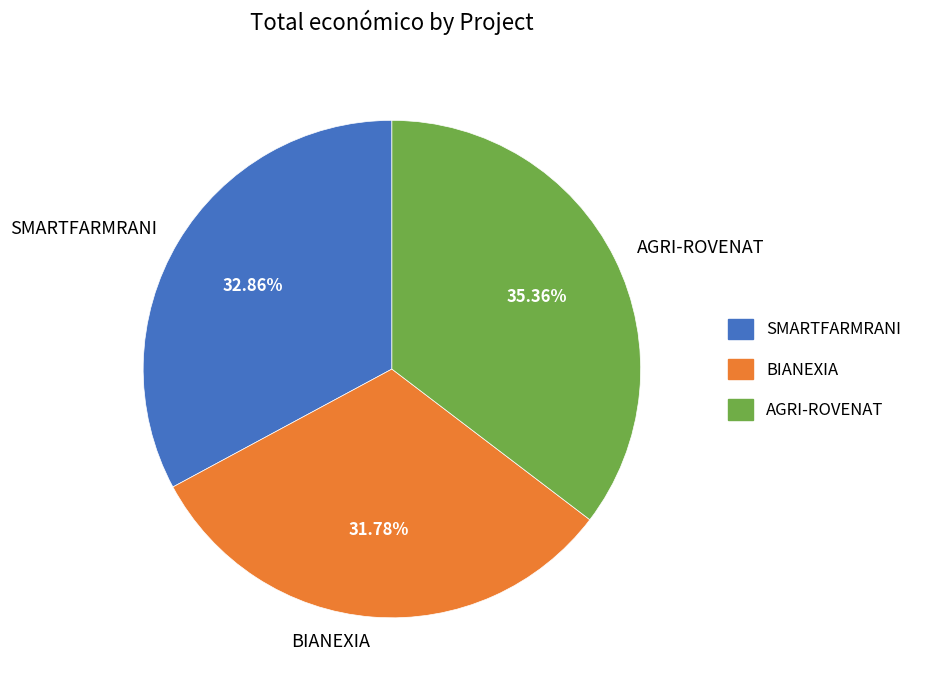

Approximately how many times larger is the value at AGRI-ROVENAT compared to BIANEXIA?

1.1